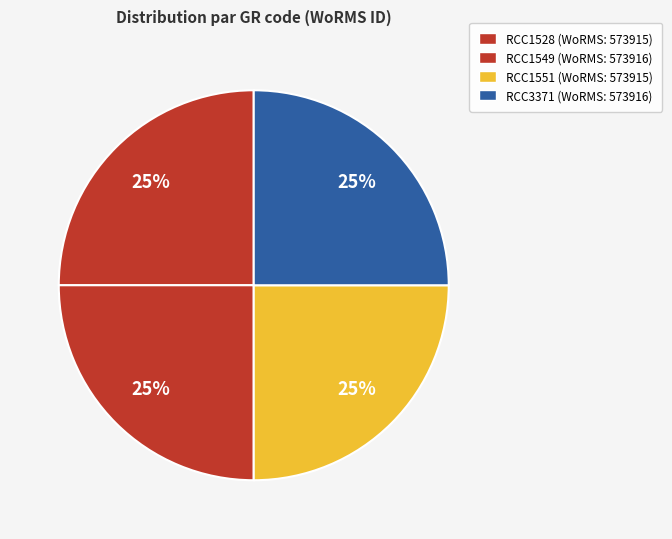

What percentage is NOT represented by RCC1551?

75.0%